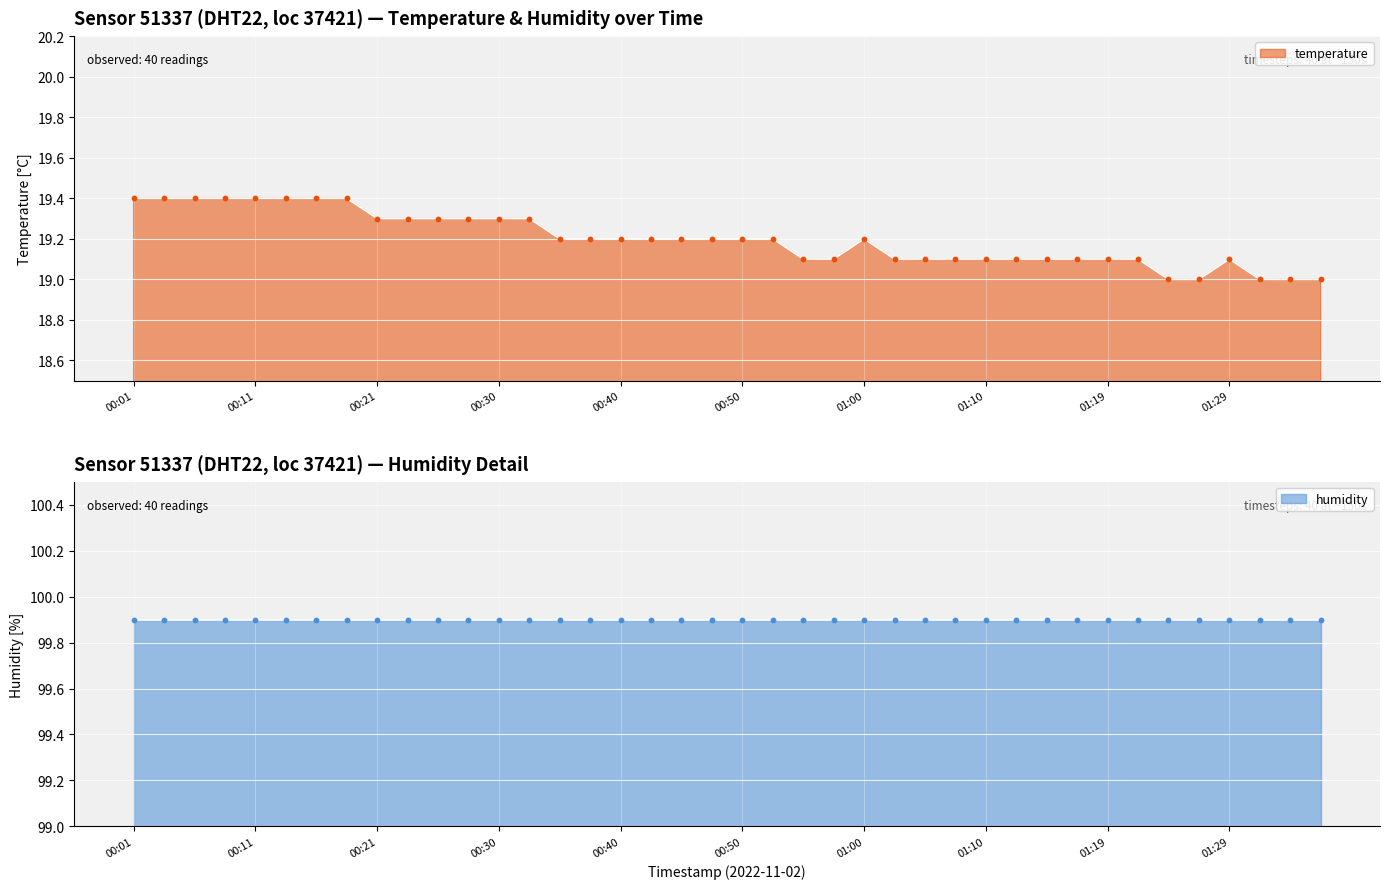

Between 00:21 and 00:40, which is larger?

00:21